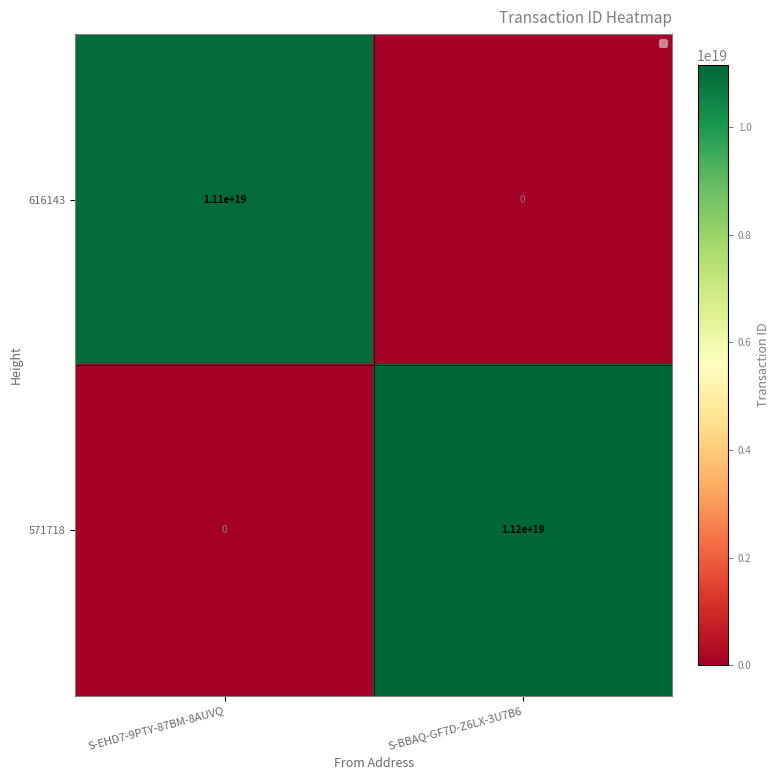

Which series has the largest total across all categories?

571718